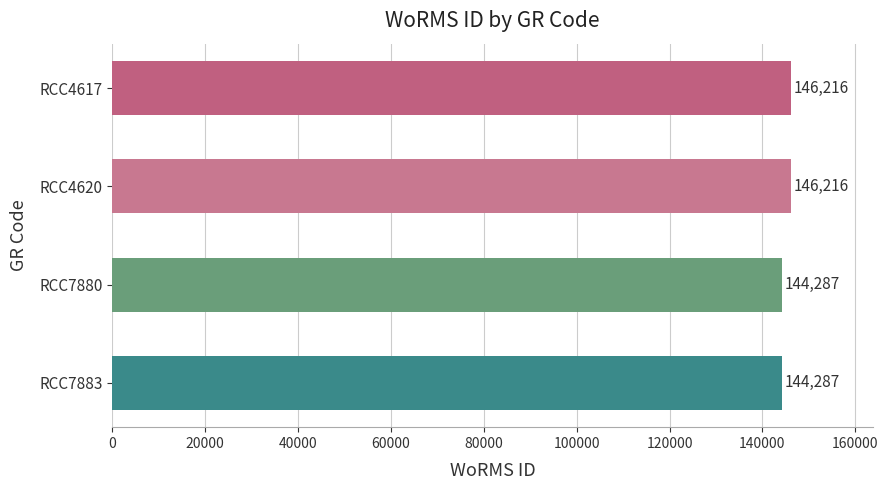

How many values are between 144287 and 146216?

4